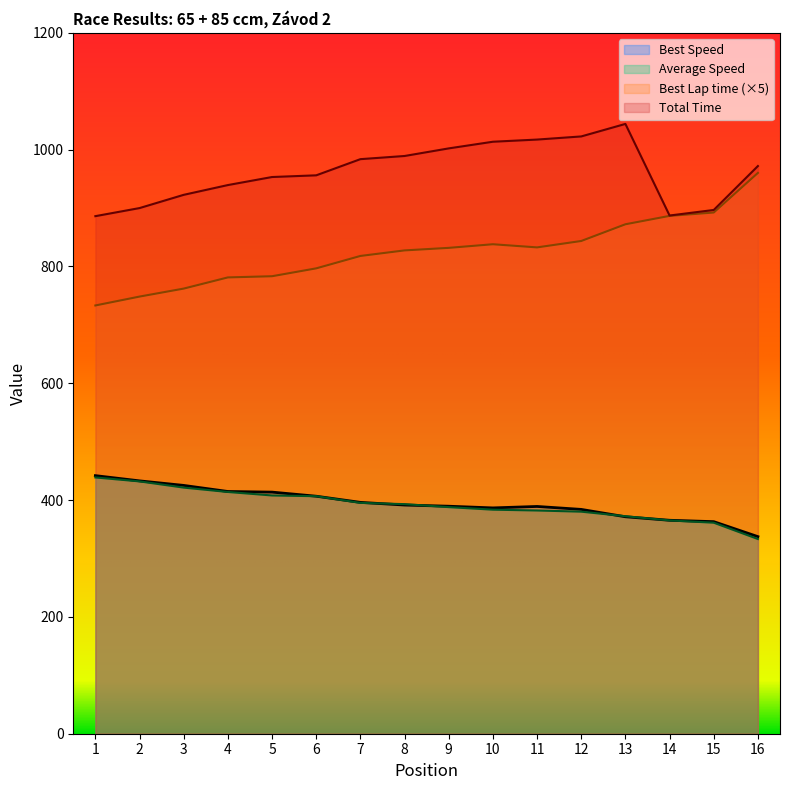

Reading left to right, what are all the values shown in this chart?

Total Time: 1=886.1	2=900.0	3=922.6	4=939.4	5=953.1	6=956.0	7=983.7	8=989.1	9=1002.2	10=1013.5	11=1017.3	12=1022.6	13=1044.0	14=887.2	15=896.7	16=971.9
Best Lap time: 1=733.2	2=748.4	3=762.1	4=781.2	5=783.3	6=796.8	7=818.0	8=827.5	9=831.8	10=838.0	11=832.7	12=843.6	13=872.2	14=886.6	15=892.4	16=960.2
Best Speed: 1=441.9	2=432.9	3=425.1	4=414.7	5=413.7	6=406.6	7=396.1	8=391.5	9=389.5	10=386.6	11=389.1	12=384.1	13=371.5	14=365.5	15=363.1	16=337.4
Average Speed: 1=438.8	2=432.0	3=421.4	4=413.9	5=407.9	6=406.7	7=395.2	8=393.1	9=388.0	10=383.6	11=382.2	12=380.2	13=372.4	14=365.2	15=361.3	16=333.4